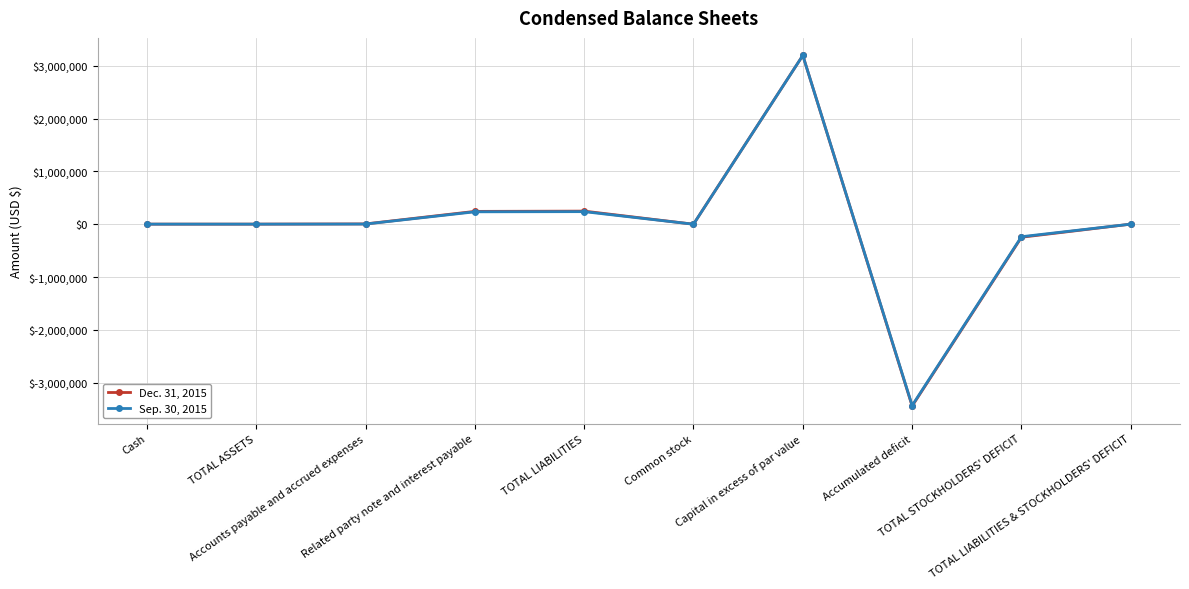

What is the minimum value shown in the chart?

-3445200